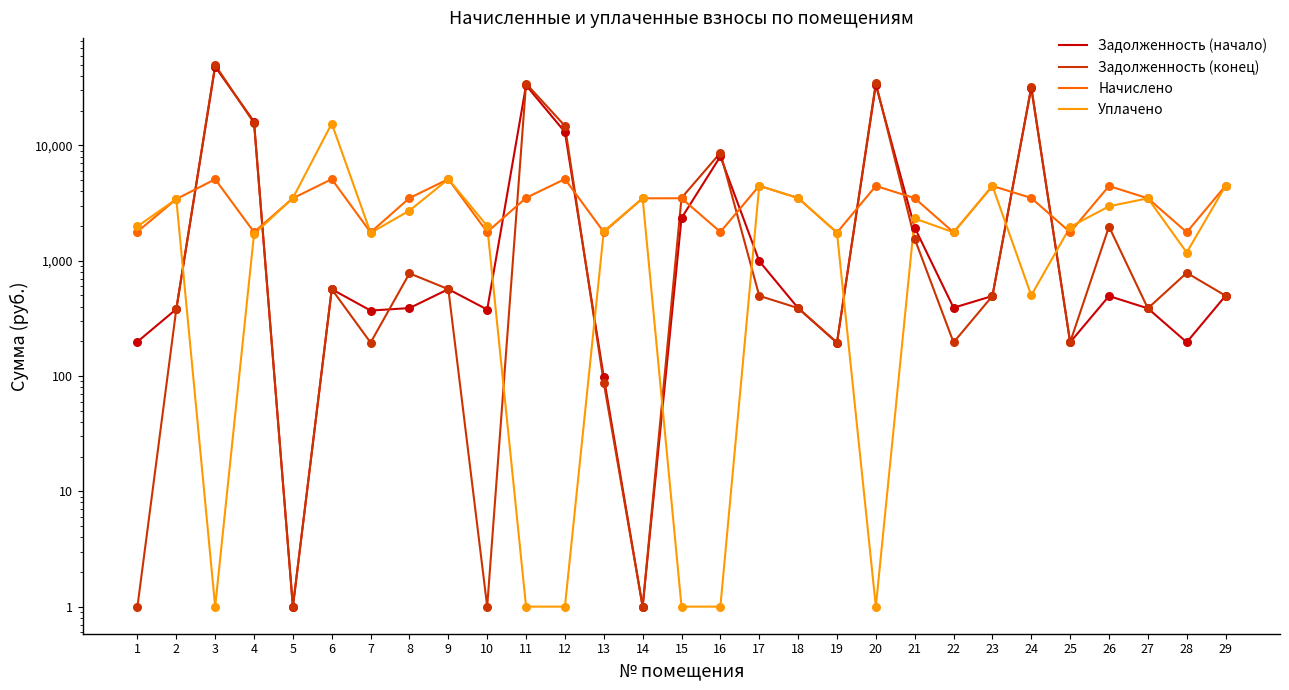

At how many categories does at least one series exceed 11349?

7